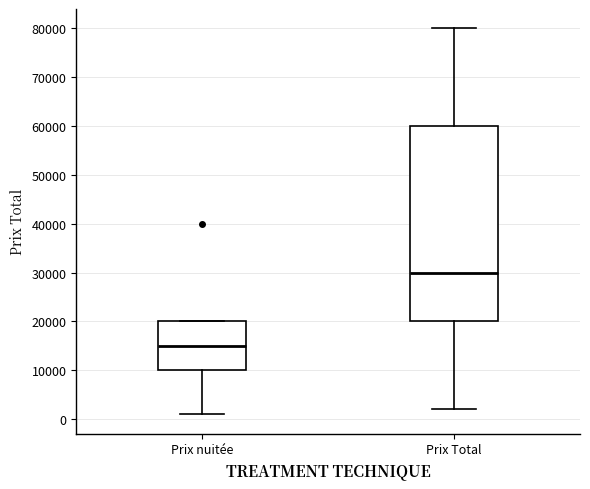

Reading left to right, transcribe this box plot: for each box, give where its median line is, the range the box spans, and where its two whiskers end, as read against the y-axis. The values are not printed on the chart, so give them approximately, as read against the axis.

Prix nuitée: median 15000, box 10000 to 20000, whiskers 1000 to 20000
Prix Total: median 30000, box 20000 to 60000, whiskers 2000 to 80000